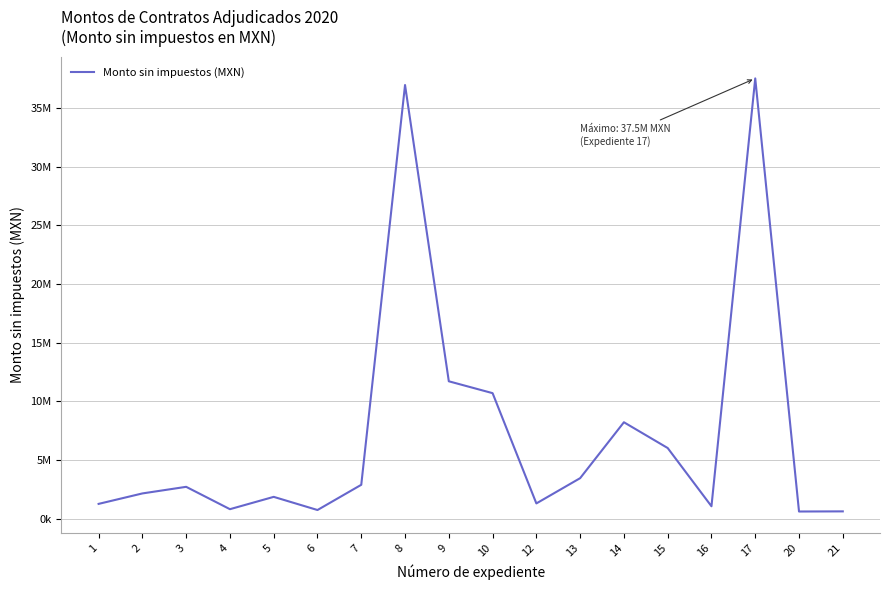

Does the chart have visible grid lines?

Yes